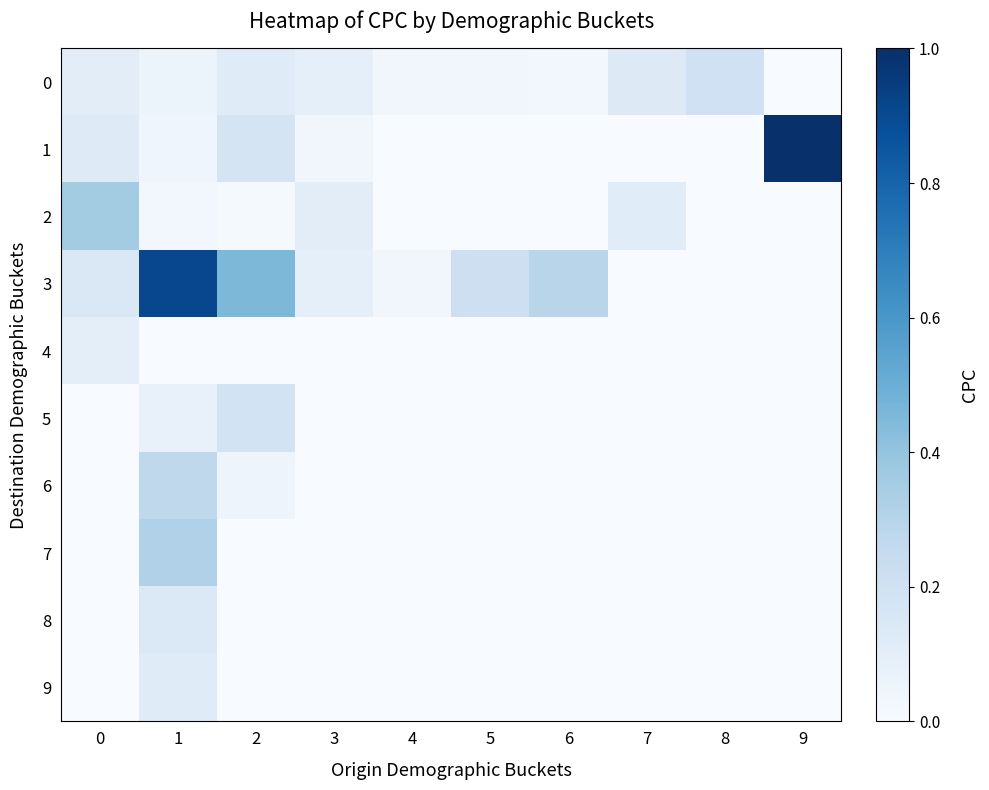

Which series has the largest total across all categories?

3